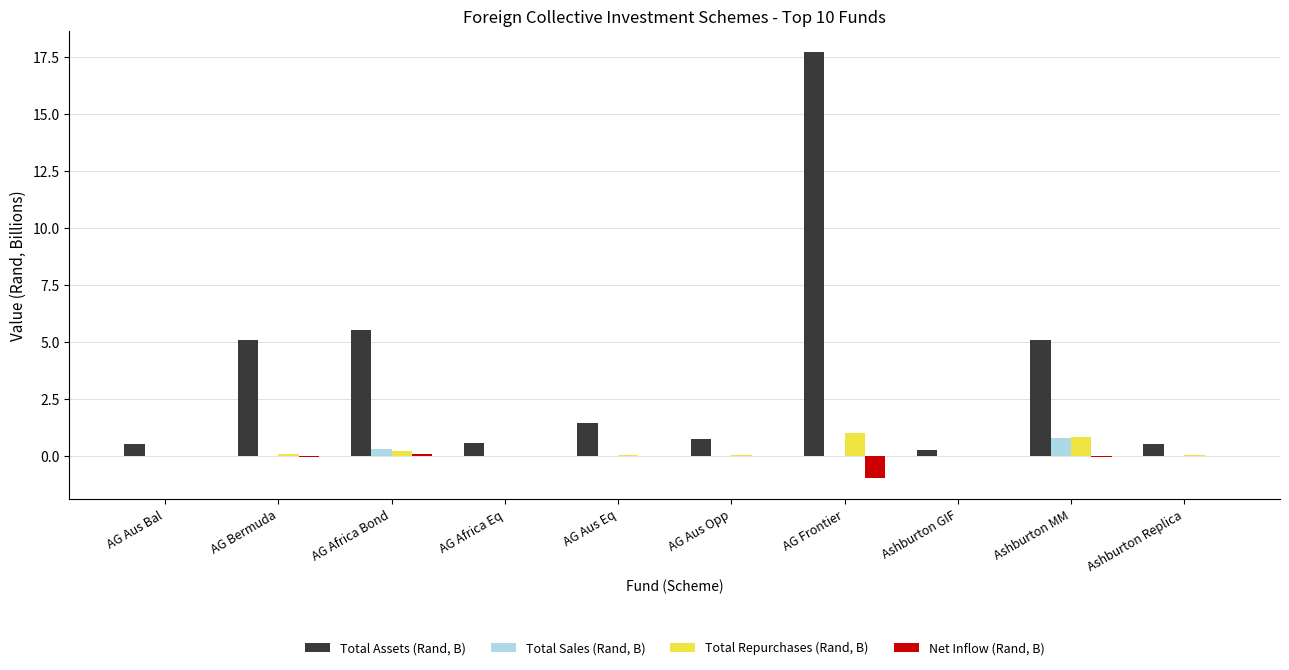

How many distinct data groups are displayed?

4